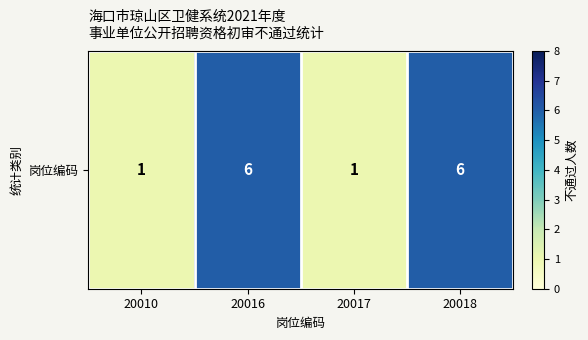

At which category does the chart reach its minimum across all series?

20010